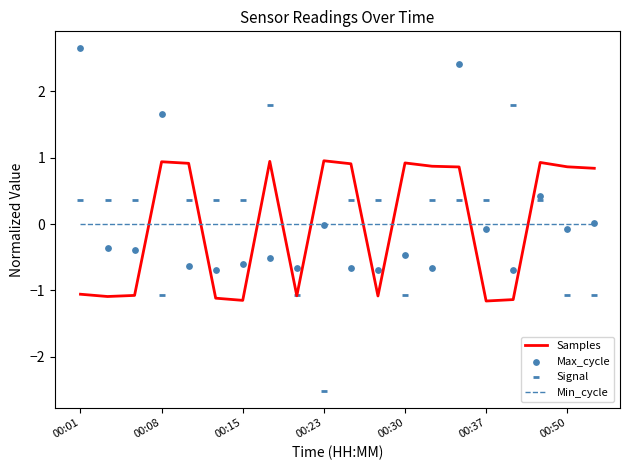

What are all the series names shown in the legend?

Samples, Min_cycle, Max_cycle, Signal